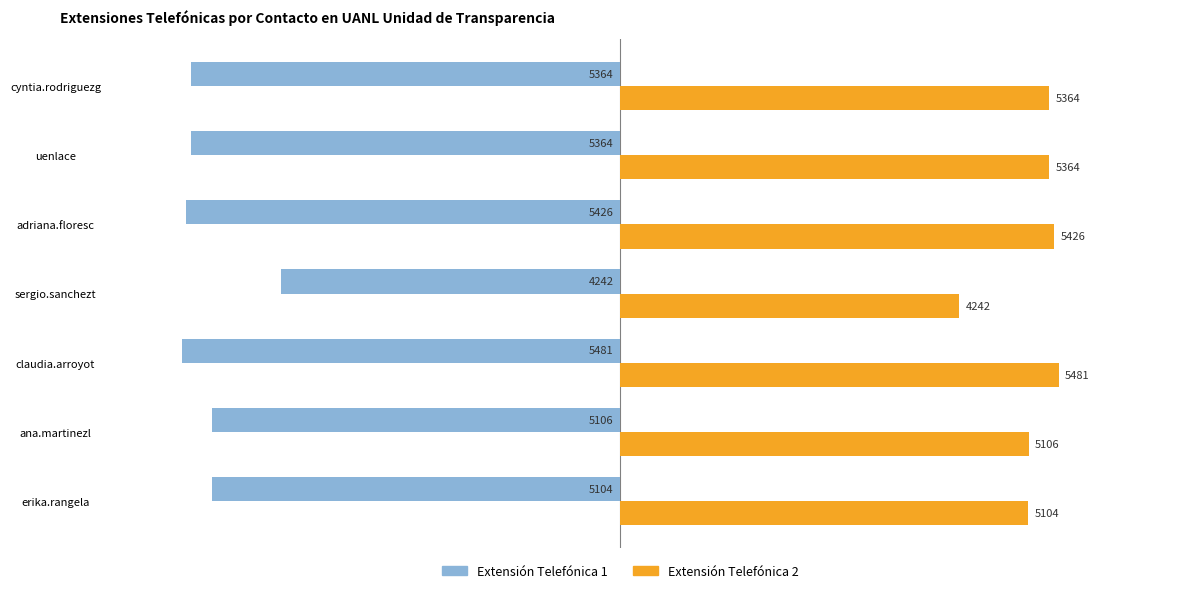

What is the spread (max minus min) of values at cyntia.rodriguezg?

10728